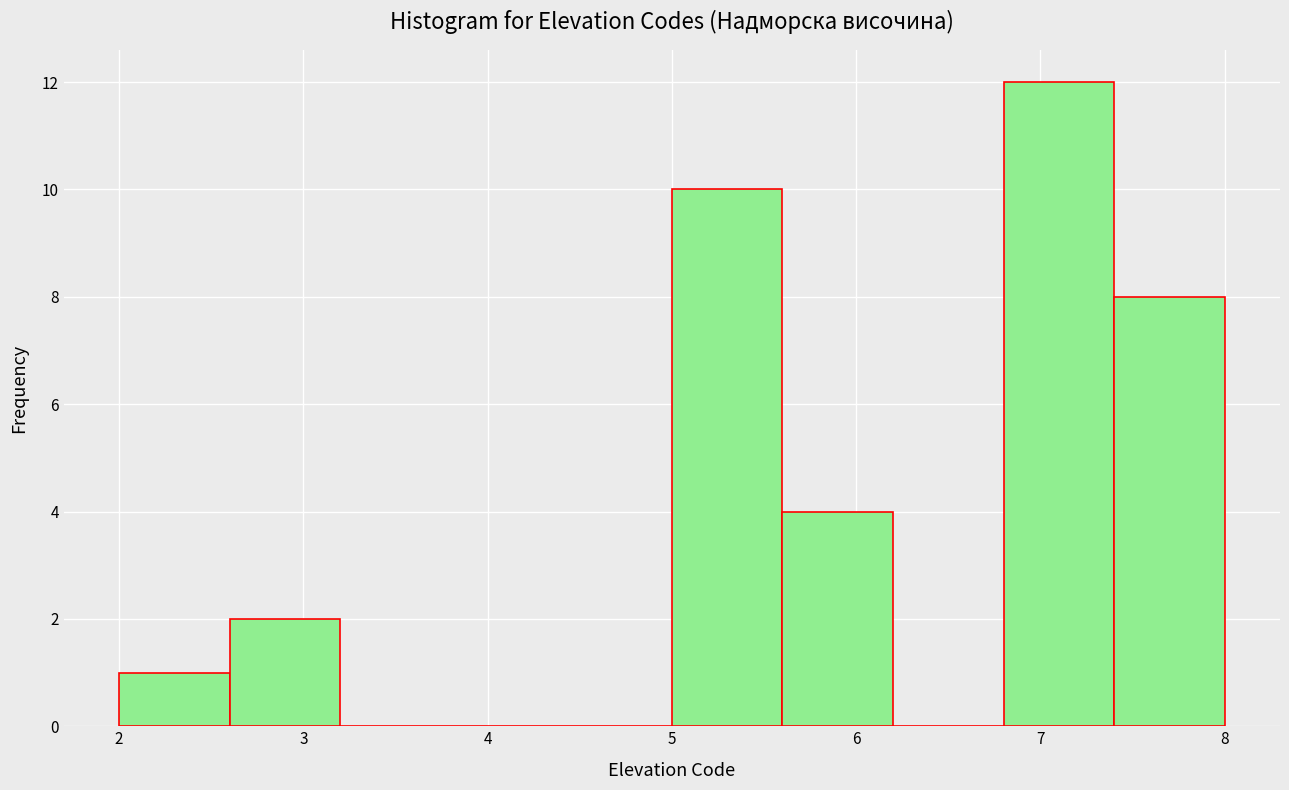

How tall is the bar that spans 5.6 to 6.2 on the x-axis? The values are not printed on the chart, so give them approximately, as read against the axis.

4